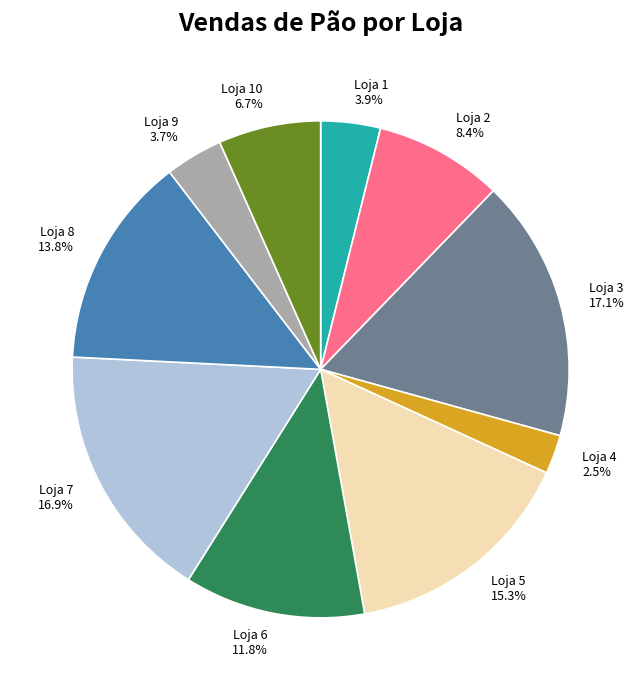

Which has a higher value, Loja 3 17.1% or Loja 10 6.7%?

Loja 3 17.1%